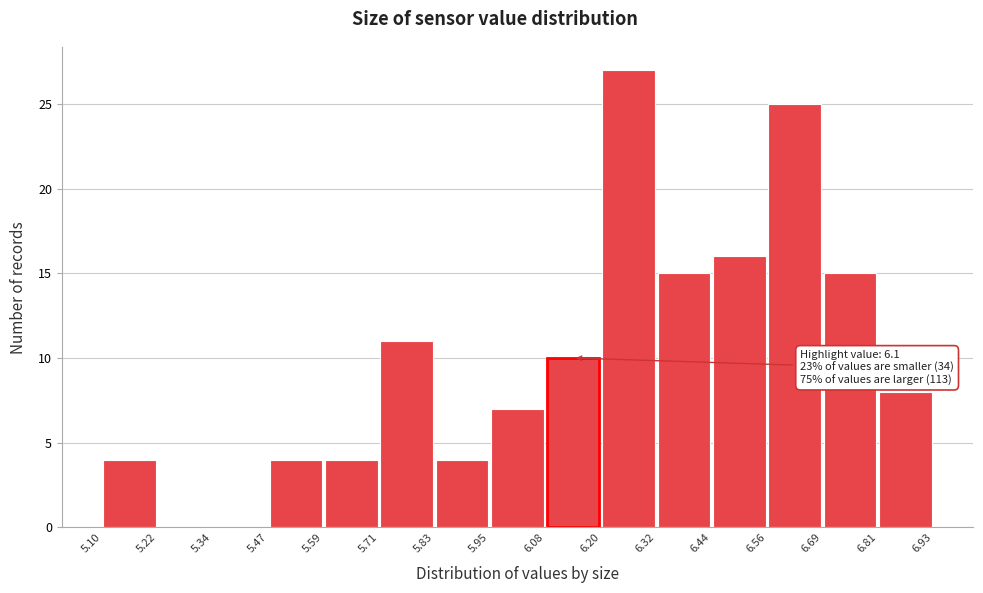

Over which range of the x-axis is the bar tallest?

6.20 to 6.32